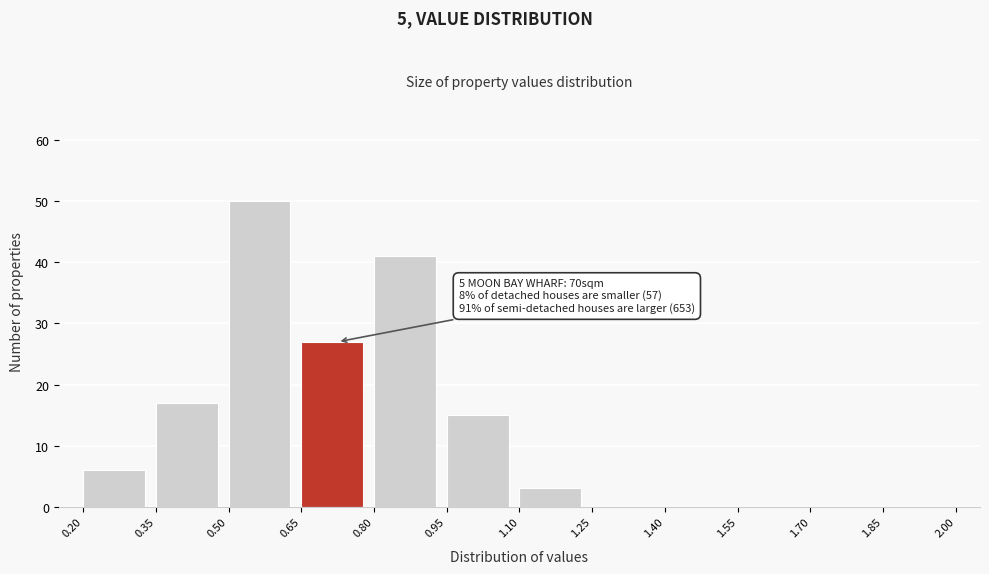

Which range on the x-axis has the tallest bar?

0.50 to 0.65